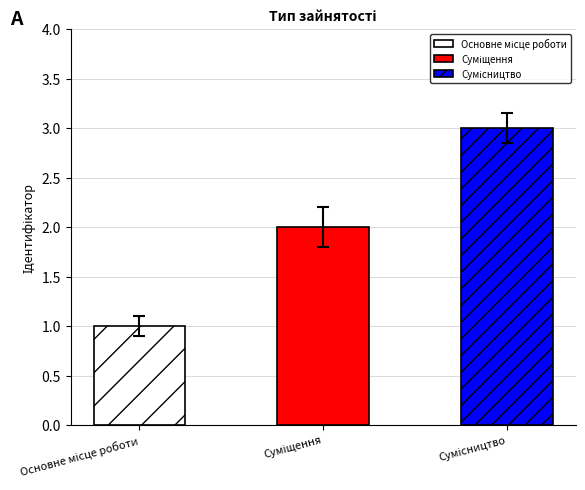

What is the sum of the values at Основне місце роботи and Сумісництво?

4